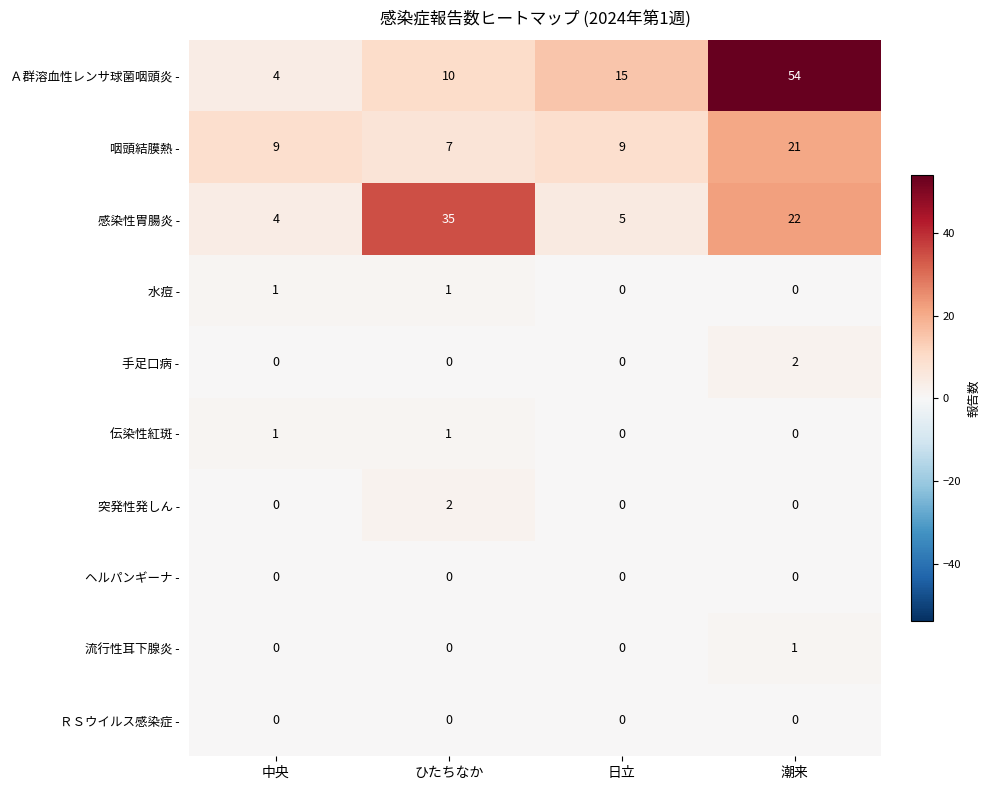

What is the difference between the maximum and second lowest values in the 咽頭結膜熱 - series?

12